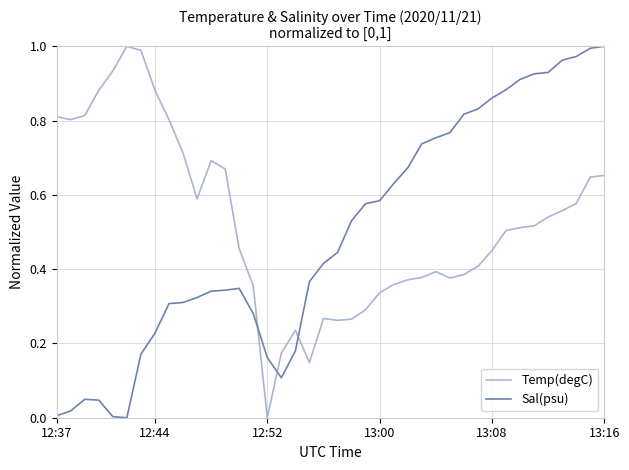

How many lines are shown in the chart?

2